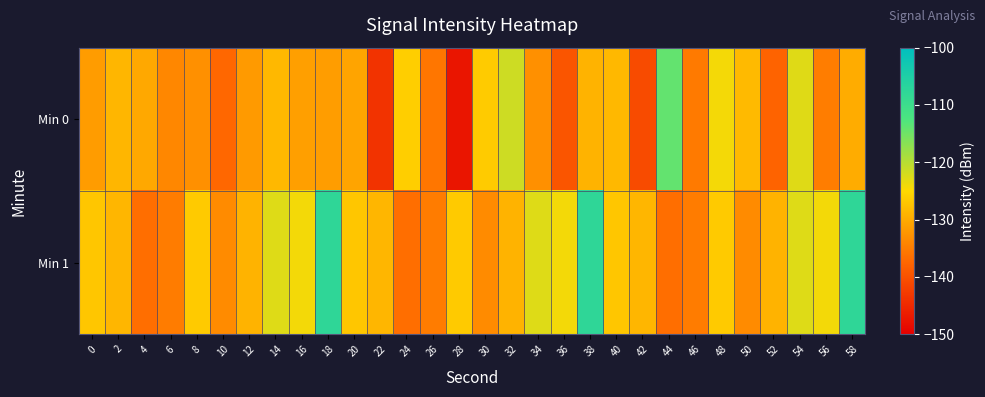

List the series in order of their peak value, highest first.

Min 1, Min 0